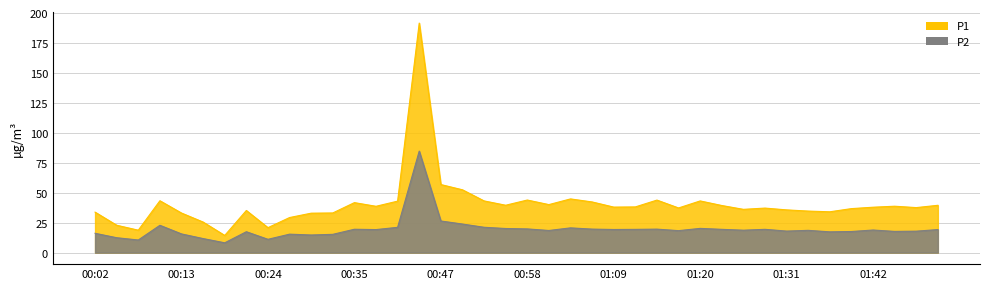

True or false: P2 has more than 0 interior local peaks.

True